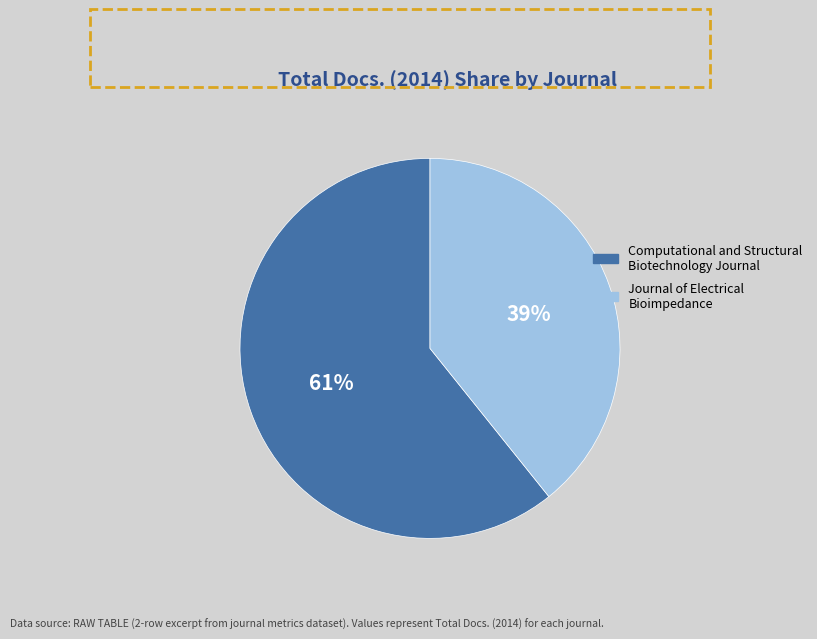

To the nearest percent, what is the difference between the largest and smallest slice percentages?

22%